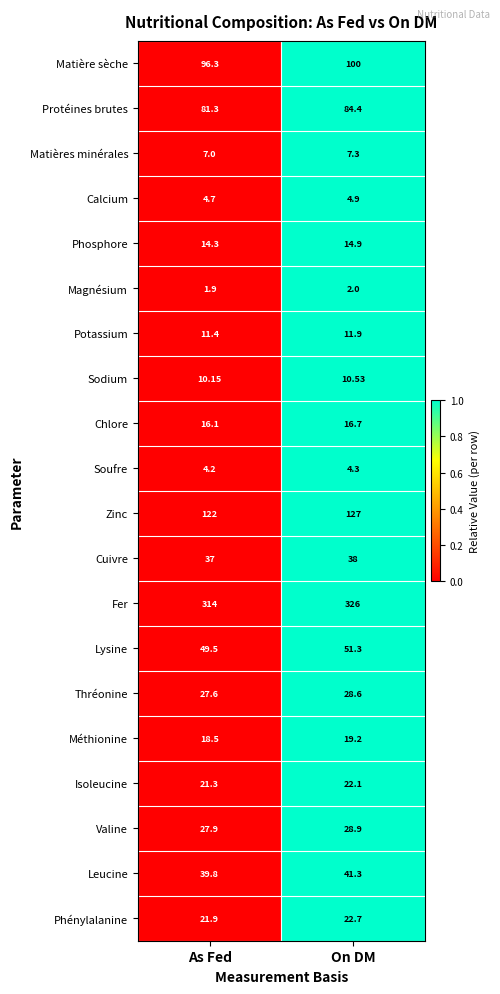

Which series has the largest total across all categories?

Fer